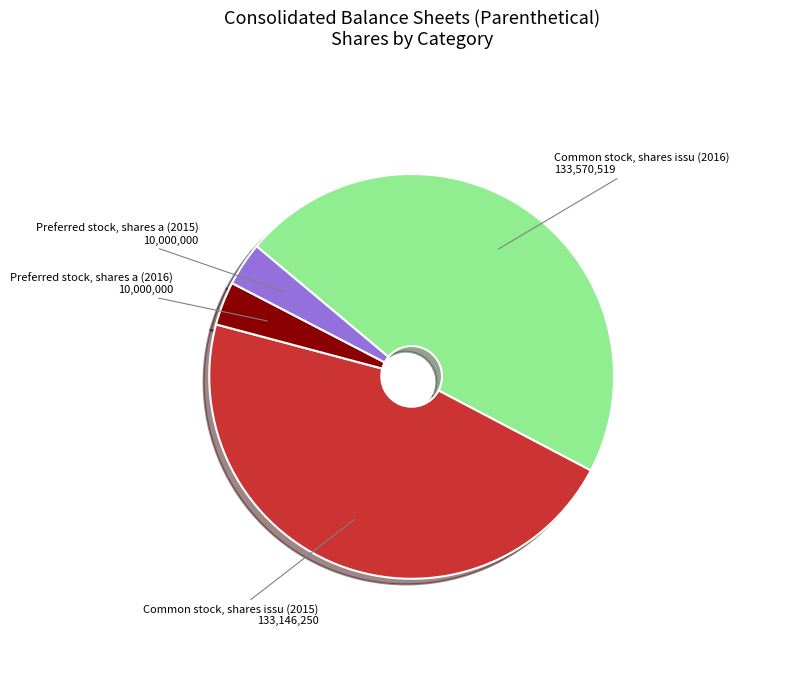

Does any single category account for the majority?

No